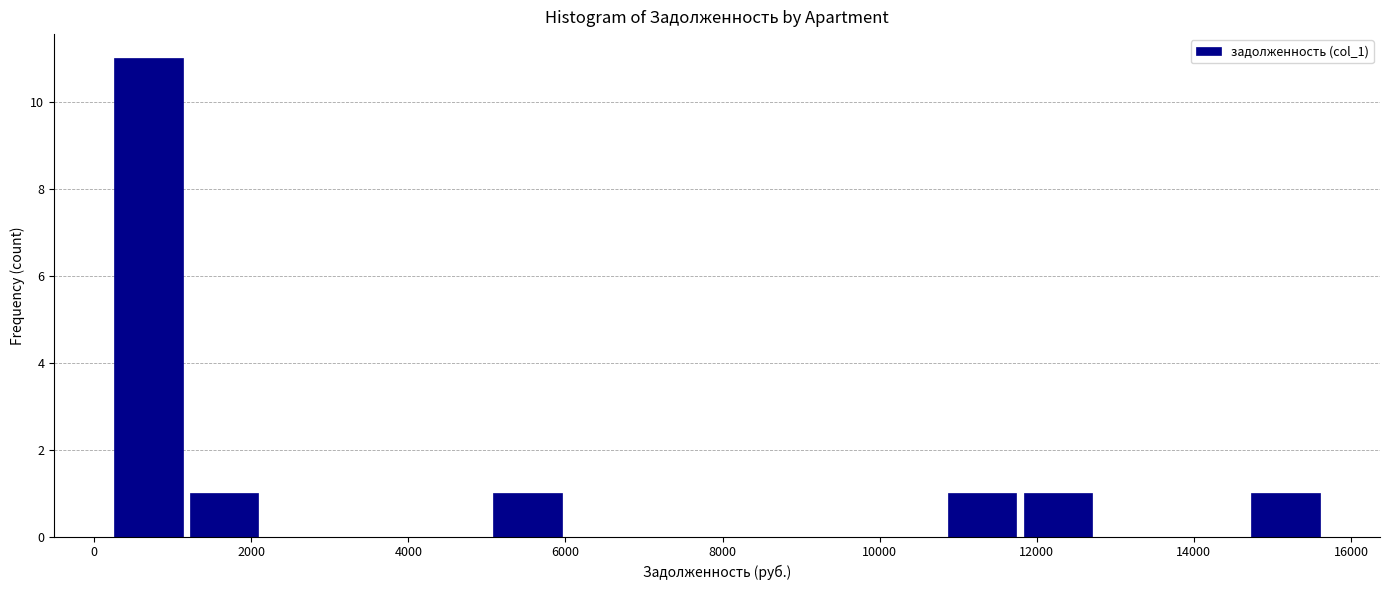

Reading left to right, transcribe this chart: for each bar, give the range it covers on the x-axis and its height. Neither the bar edges nor the heights are printed on the chart, so give them approximately, as read against the axes.

200 to 1200: 11
1200 to 2200: 1
2200 to 3200: 0
3200 to 4000: 0
4000 to 5000: 0
5000 to 6000: 1
6000 to 7000: 0
7000 to 8000: 0
8000 to 8800: 0
8800 to 9800: 0
9800 to 10800: 0
10800 to 11800: 1
11800 to 12800: 1
12800 to 13800: 0
13800 to 14600: 0
14600 to 15600: 1